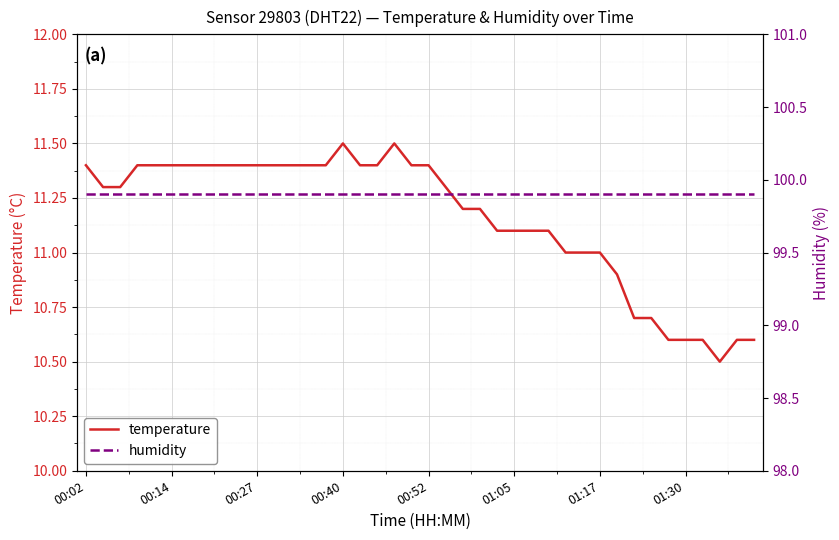

What is the highest value of the temperature series?

11.5